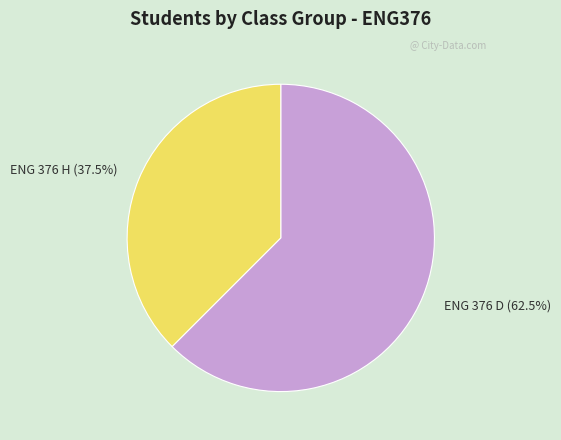

What is the largest slice in the pie chart?

ENG 376 D (62.5%)